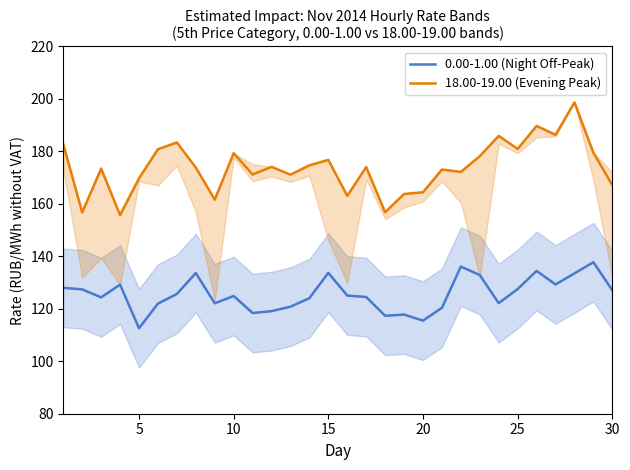

What is the lowest value of the 18.00-19.00 (Evening Peak) series?

155.7